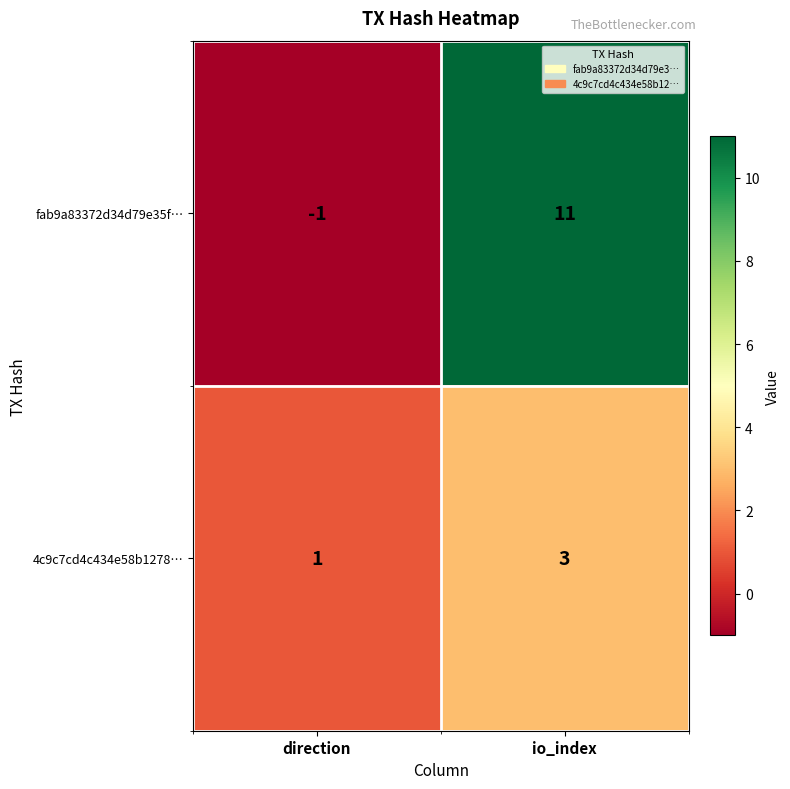

At how many categories does at least one series exceed 7?

1